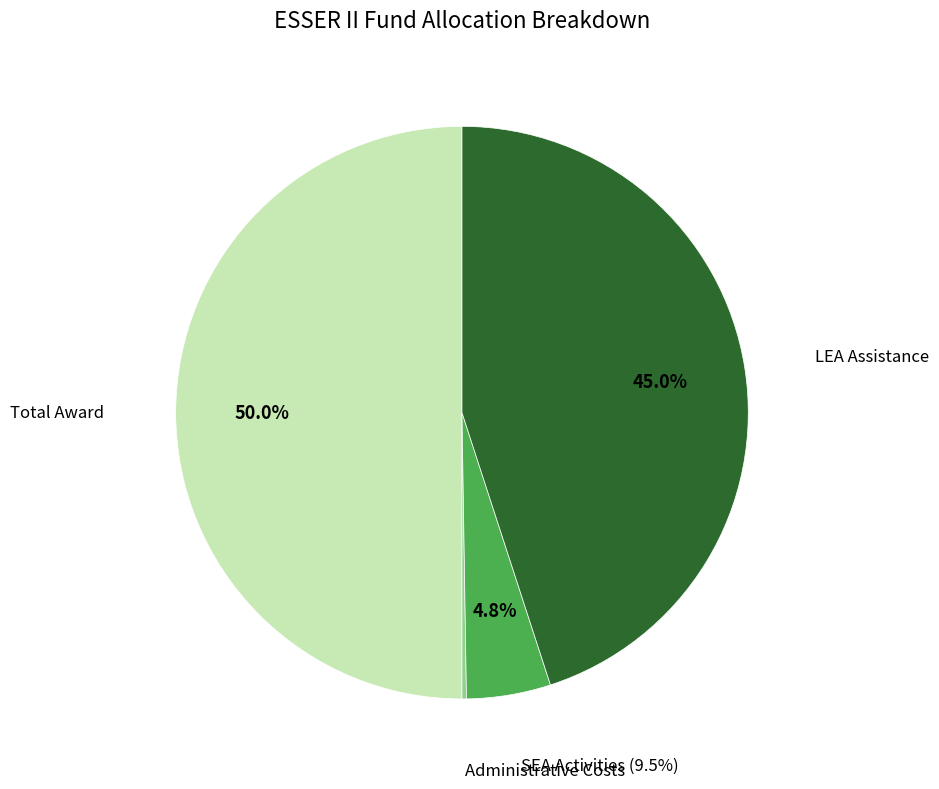

To the nearest percent, what percentage of the pie is Total Initial Required Amount LEA Assistance?

45%